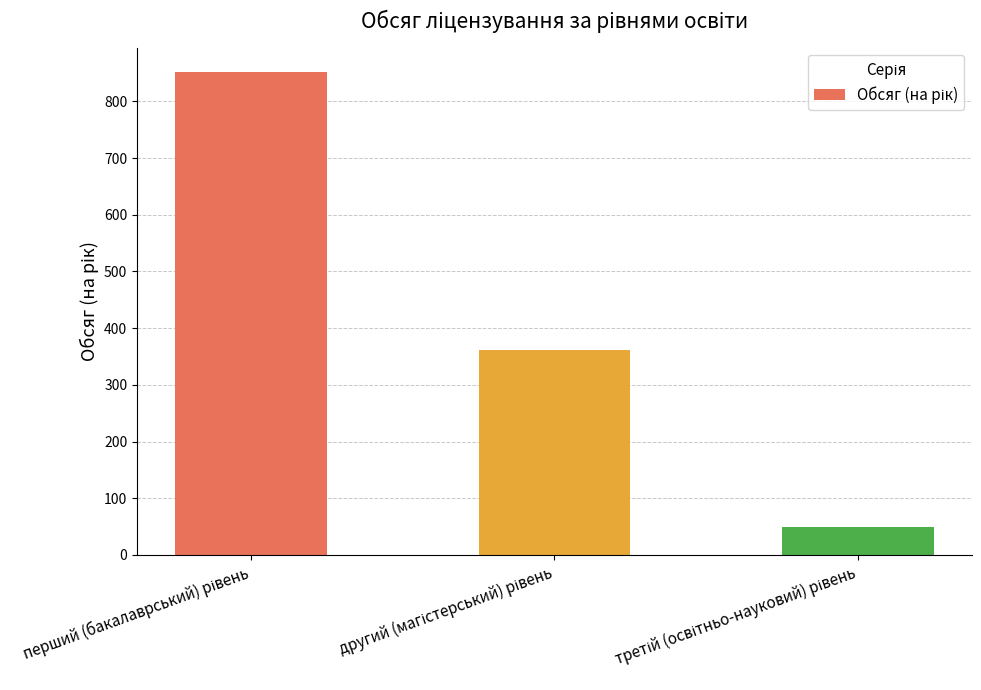

What is the value of the 3rd bar from the left?

50